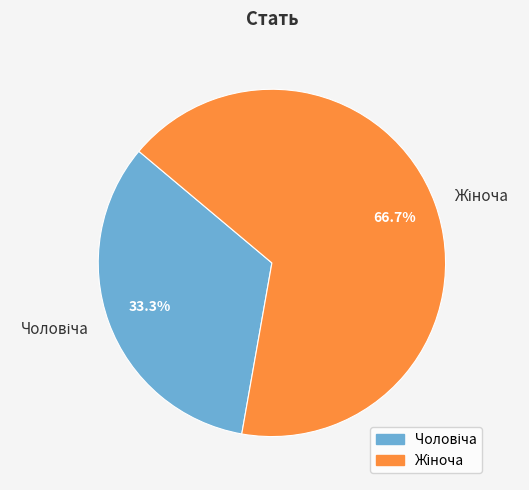

How many segments does this pie chart have?

2